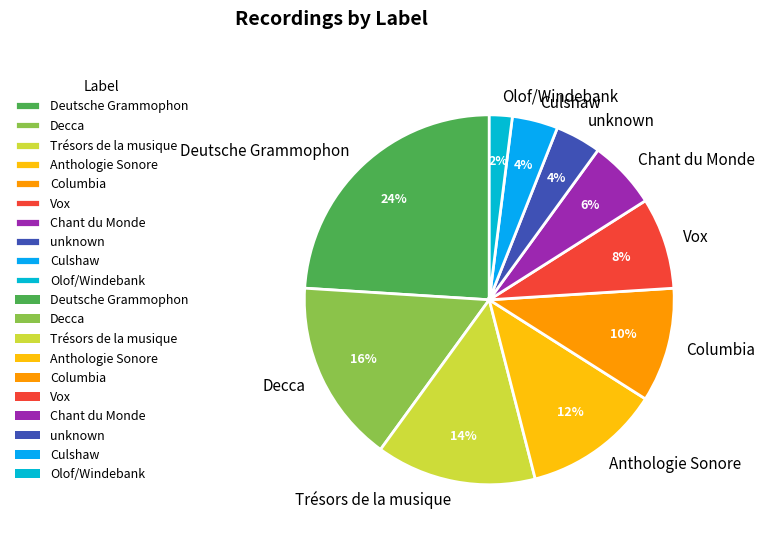

Does Olof/Windebank represent more than half of the total?

No